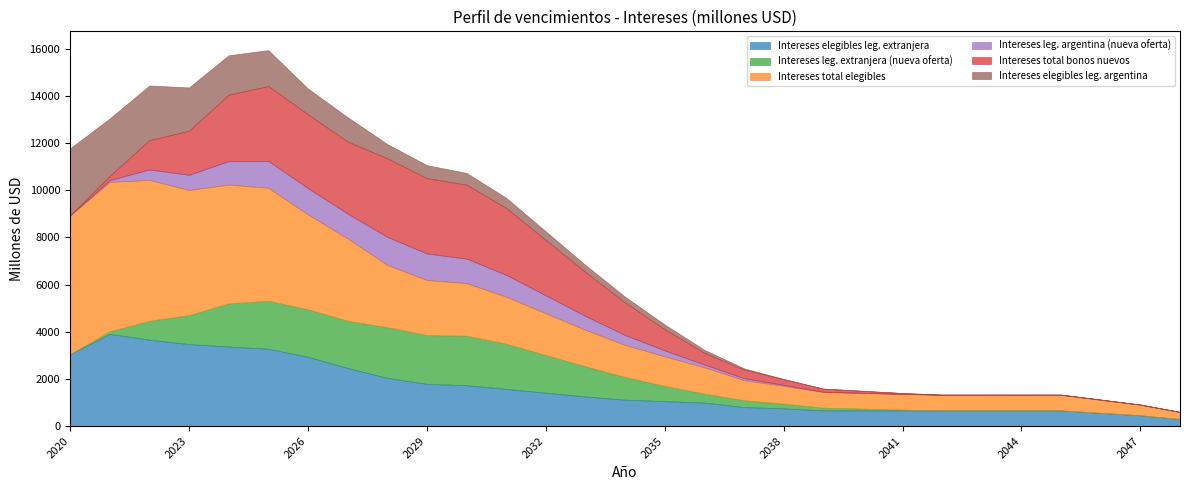

Between 2023 and 2030, which series saw the biggest shift?

Intereses total elegibles